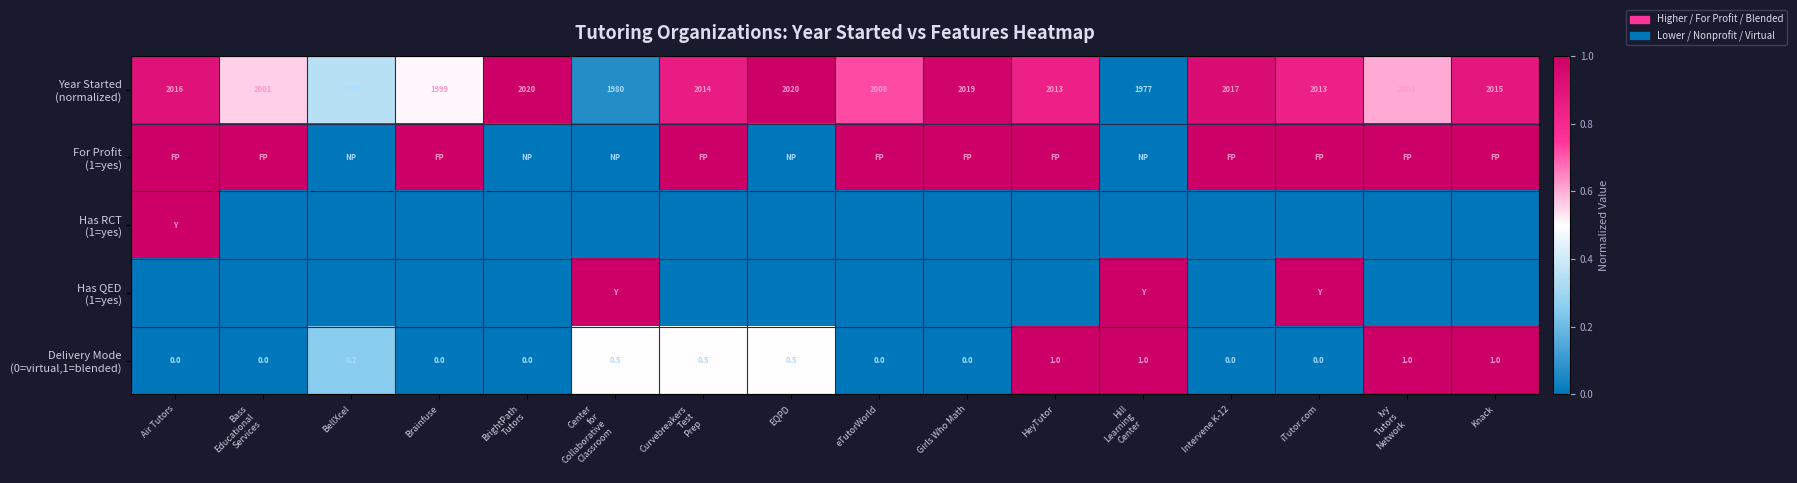

Is the value of Has QED (1=yes) at Ivy Tutors Network greater than the value of Has RCT (1=yes) at Ivy Tutors Network?

No